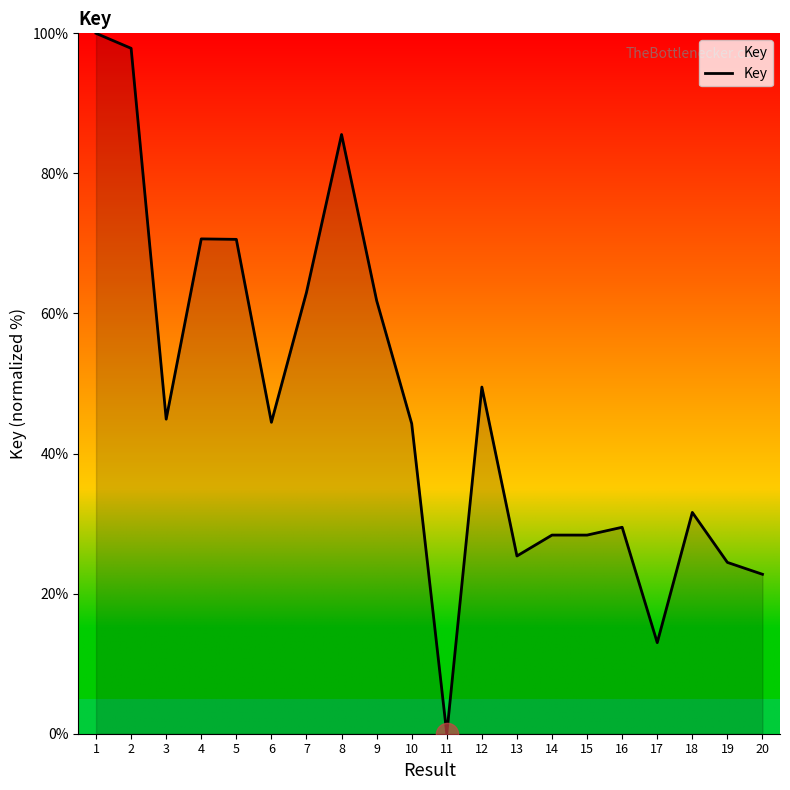

The value at 5 is 108.8. True or false?

False